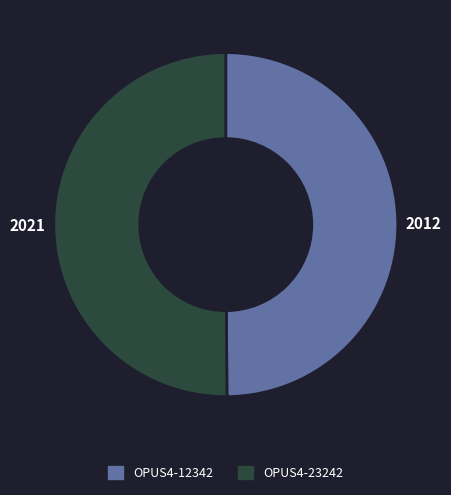

How many segments does this pie chart have?

2